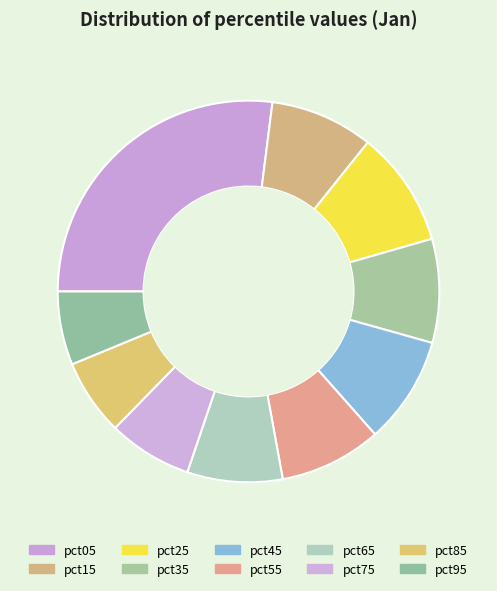

What is the total percentage of pct95 and pct85?

12.7%